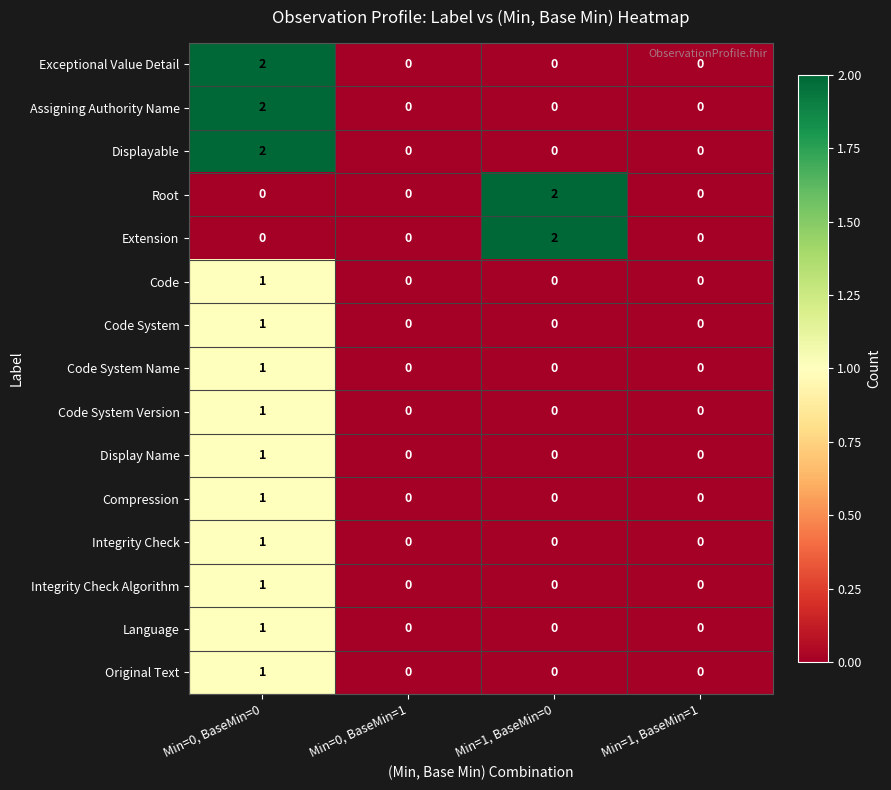

The Code series shows 0 at Min=1, BaseMin=0. True or false?

True